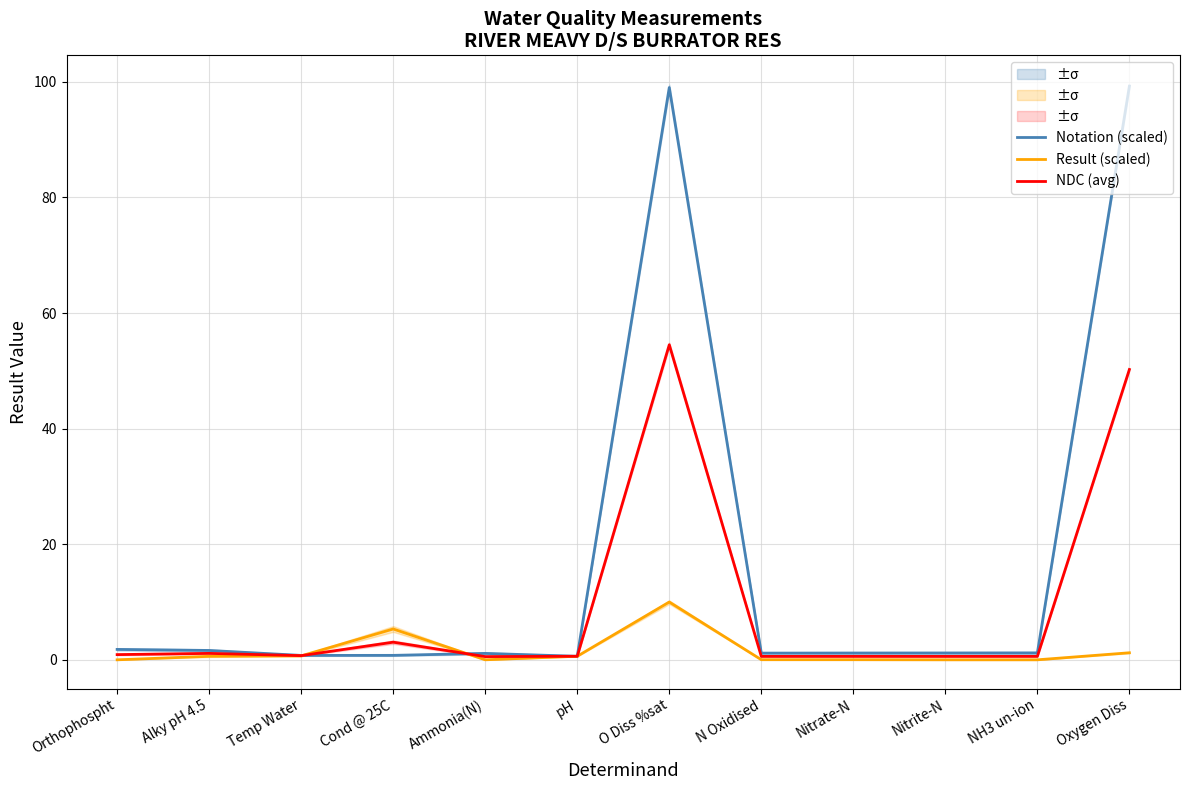

What is the maximum value shown in the chart?

99.2